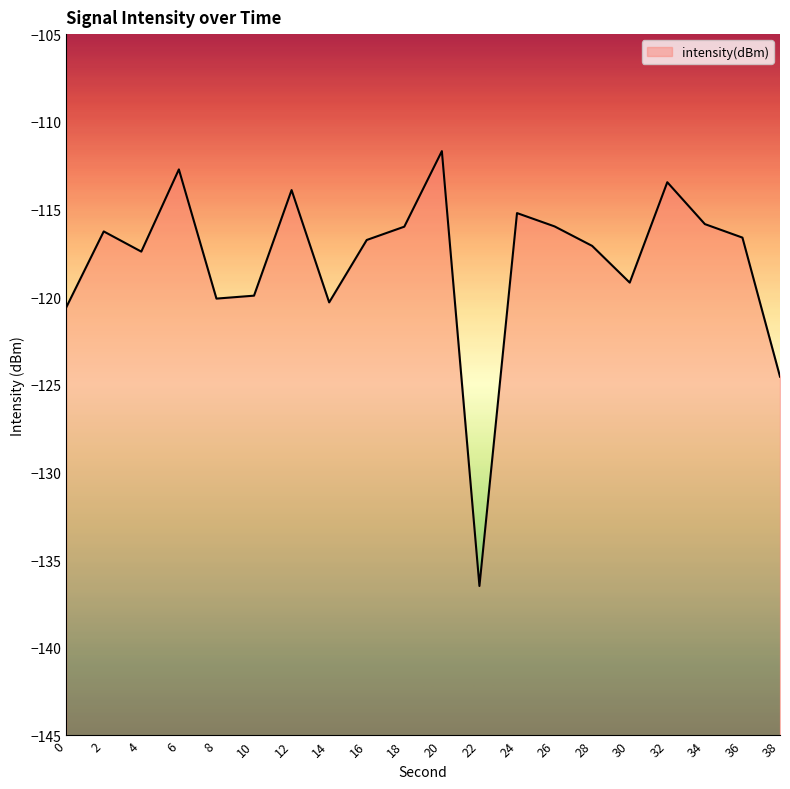

What is the sum of the values at 20 and 28?

-228.8